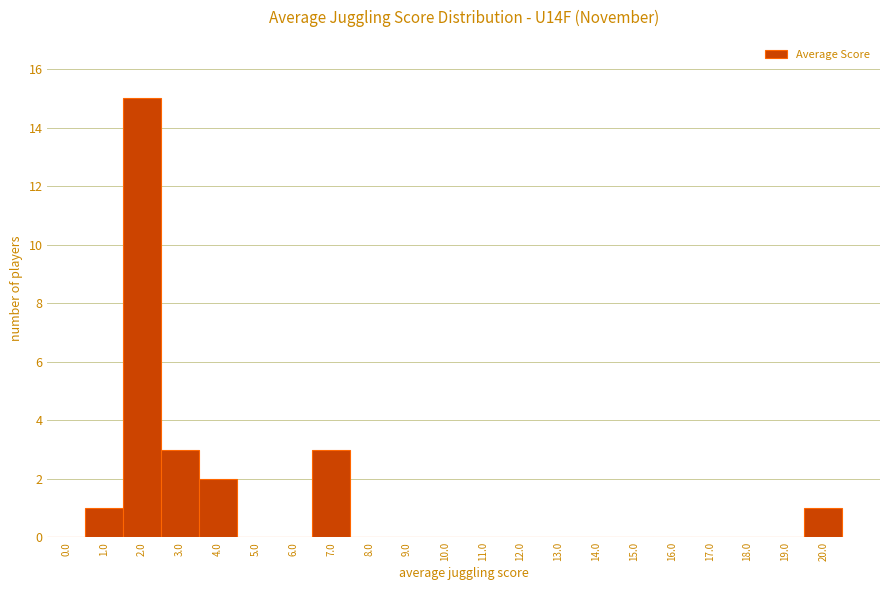

Reading left to right, transcribe all the data shown in this chart.

0.0=0	1.0=1	2.0=15	3.0=3	4.0=2	5.0=0	6.0=0	7.0=3	8.0=0	9.0=0	10.0=0	11.0=0	12.0=0	13.0=0	14.0=0	15.0=0	16.0=0	17.0=0	18.0=0	19.0=0	20.0=1